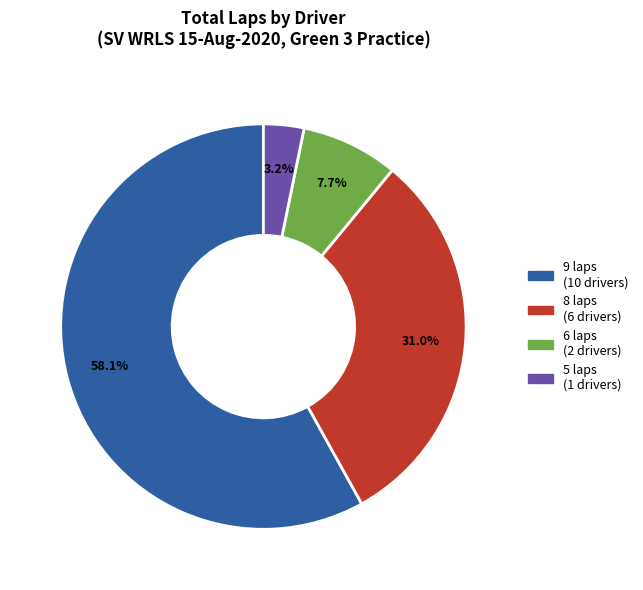

How many slices are in this pie chart?

4